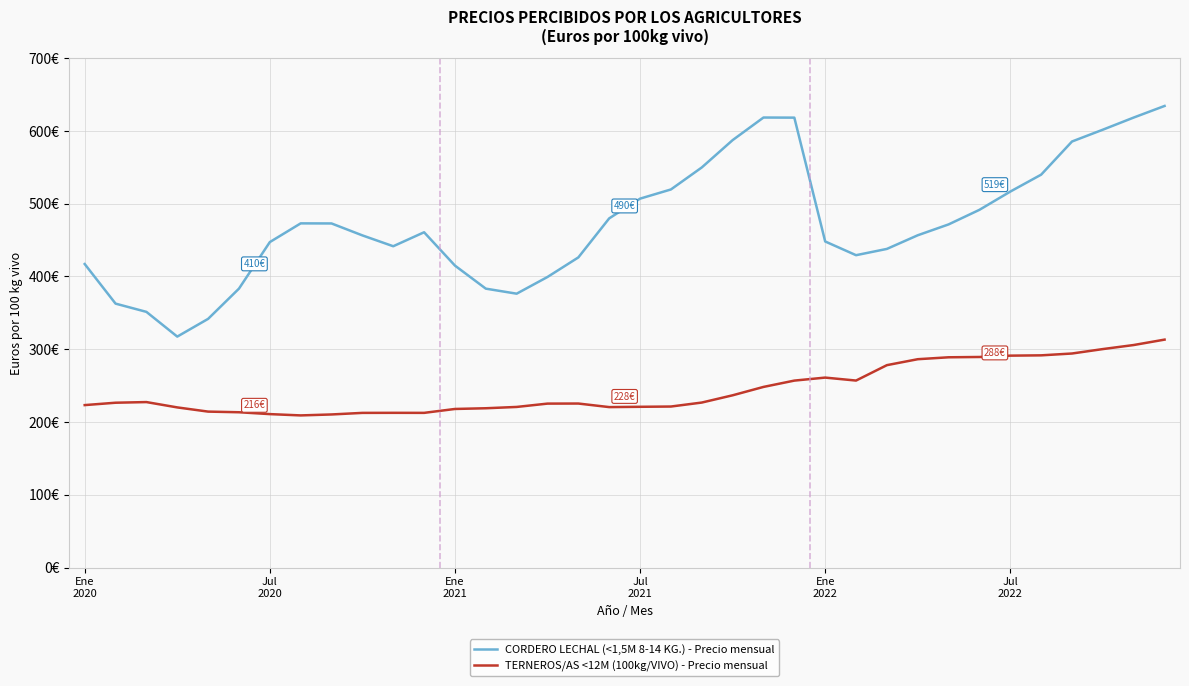

Is this an area chart (filled region under the line)?

No